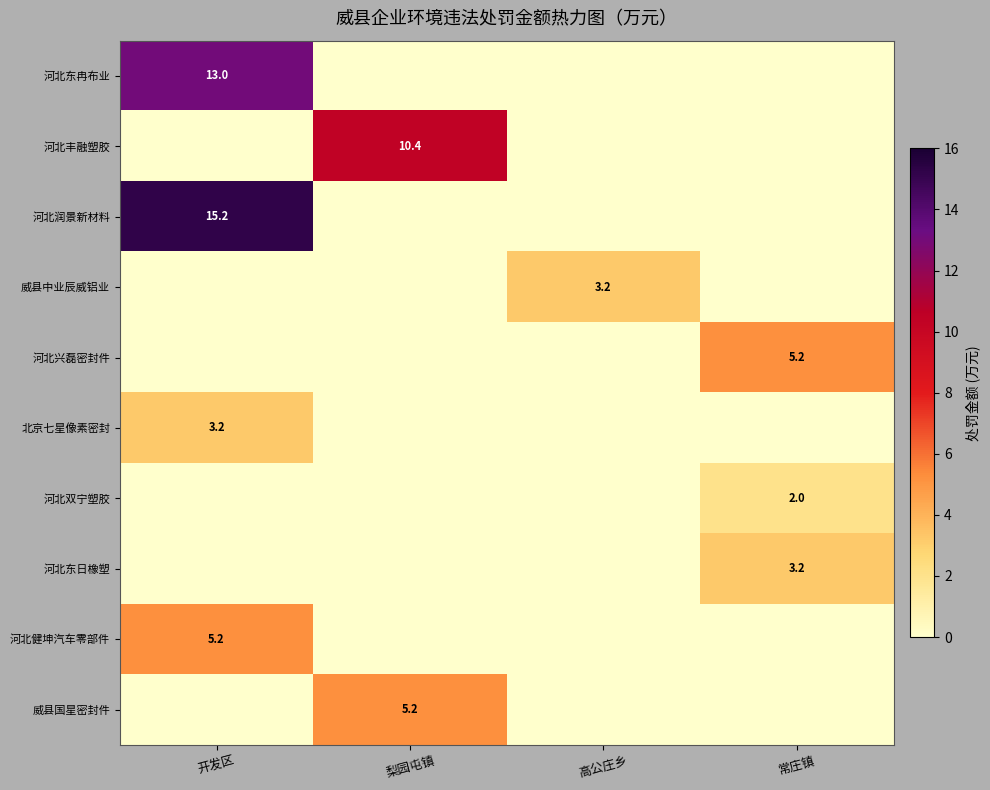

What is the difference between the maximum and second lowest values in the 威县中业辰威铝业 series?

3.2